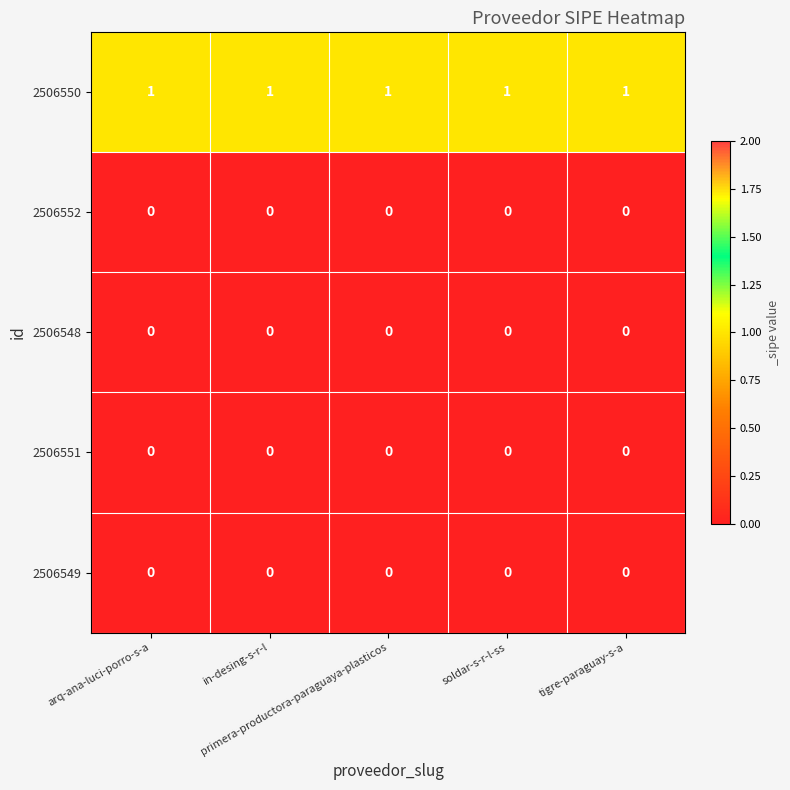

At how many categories does at least one series exceed 0?

5